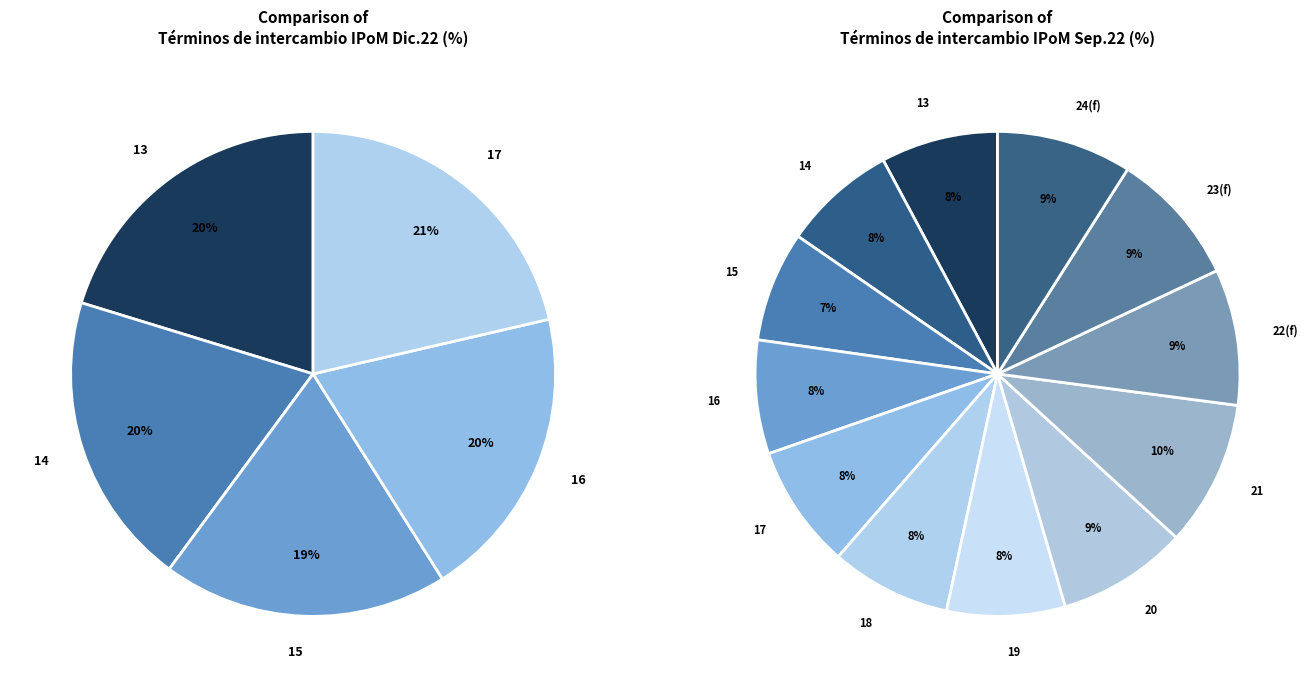

To the nearest percent, what is the combined percentage of 23(f) and 24(f)?

18%